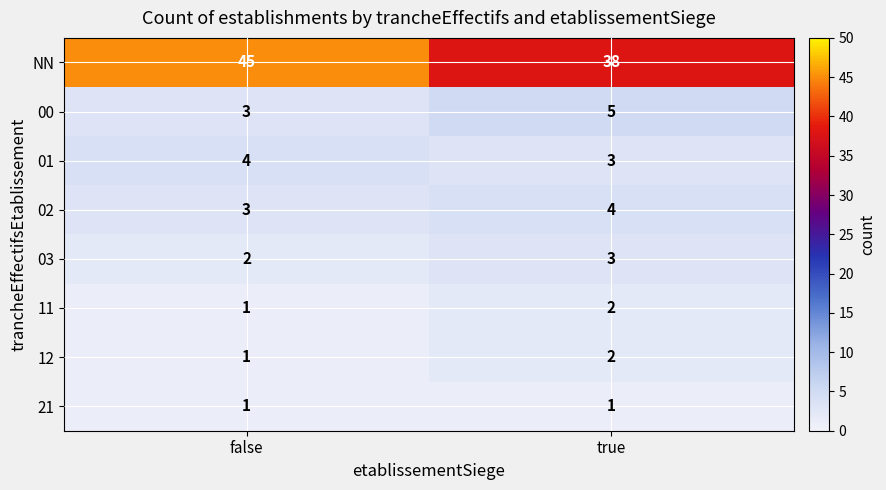

Reading left to right, what are all the values shown in this chart?

NN: 45	38
00: 3	5
01: 4	3
02: 3	4
03: 2	3
11: 1	2
12: 1	2
21: 1	1